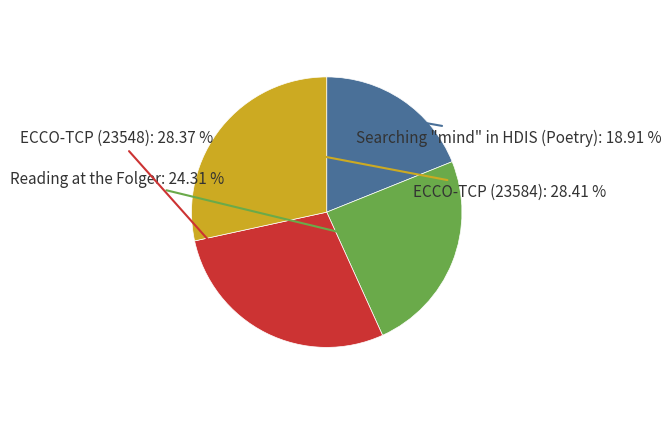

The ECCO-TCP (23548) slice represents 28% of the pie. True or false?

True